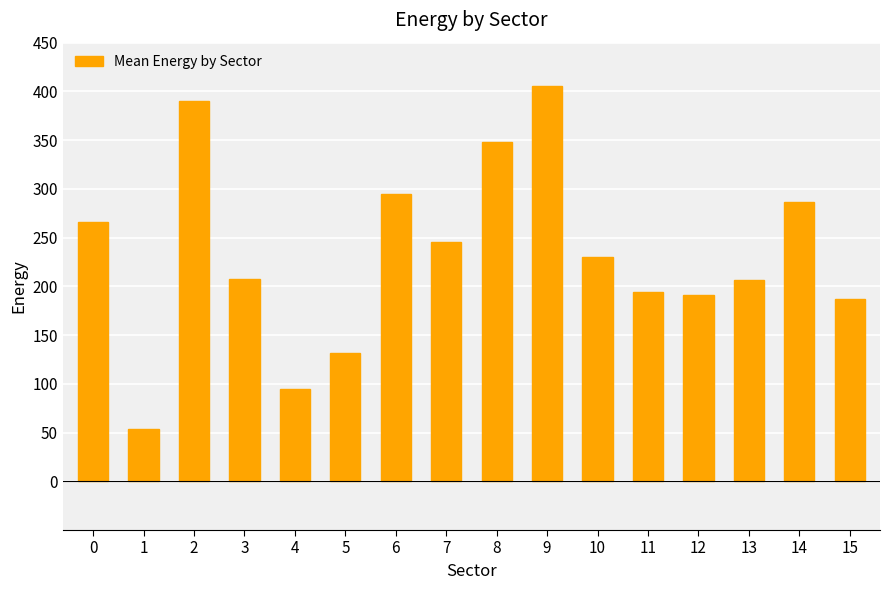

What is the sum of the values at 4 and 0?

361